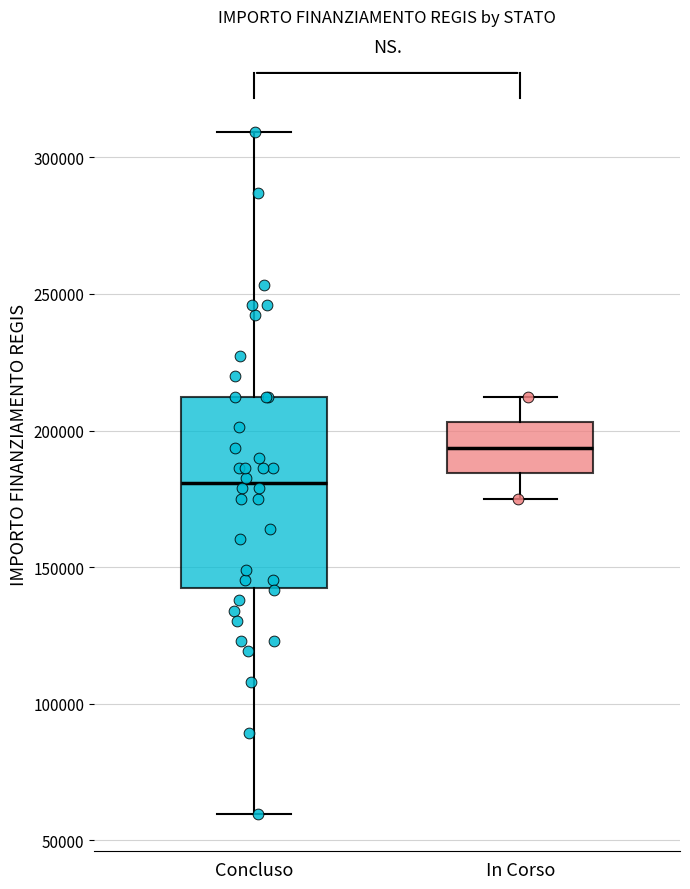

Reading left to right, transcribe this box plot: for each box, give where its median line is, the range the box spans, and where its two whiskers end, as read against the y-axis. The values are not printed on the chart, so give them approximately, as read against the axis.

Concluso: median 180000, box 145000 to 210000, whiskers 60000 to 310000
In Corso: median 195000, box 185000 to 205000, whiskers 175000 to 210000